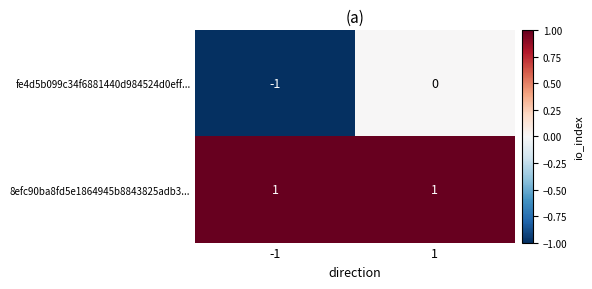

What is the maximum value shown in the chart?

1